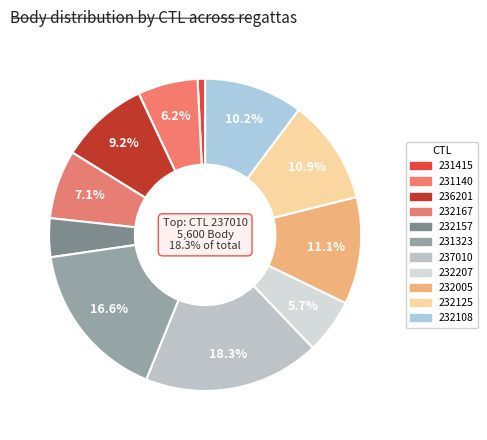

Which slice is the largest?

237010